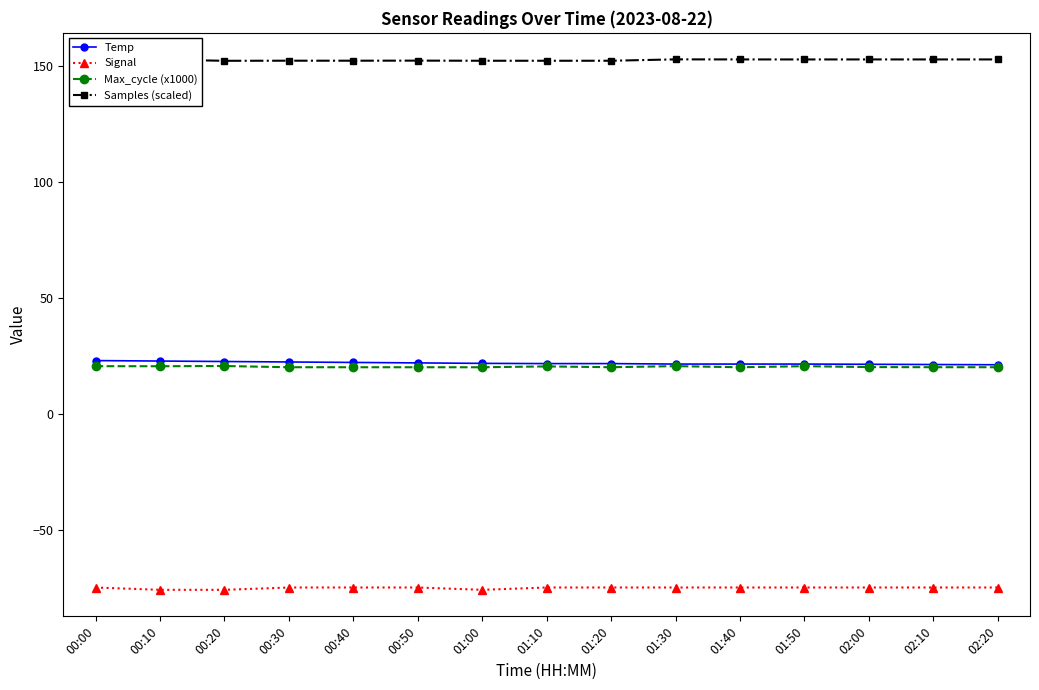

What is the difference between the highest and lowest values at 00:00?

227.7